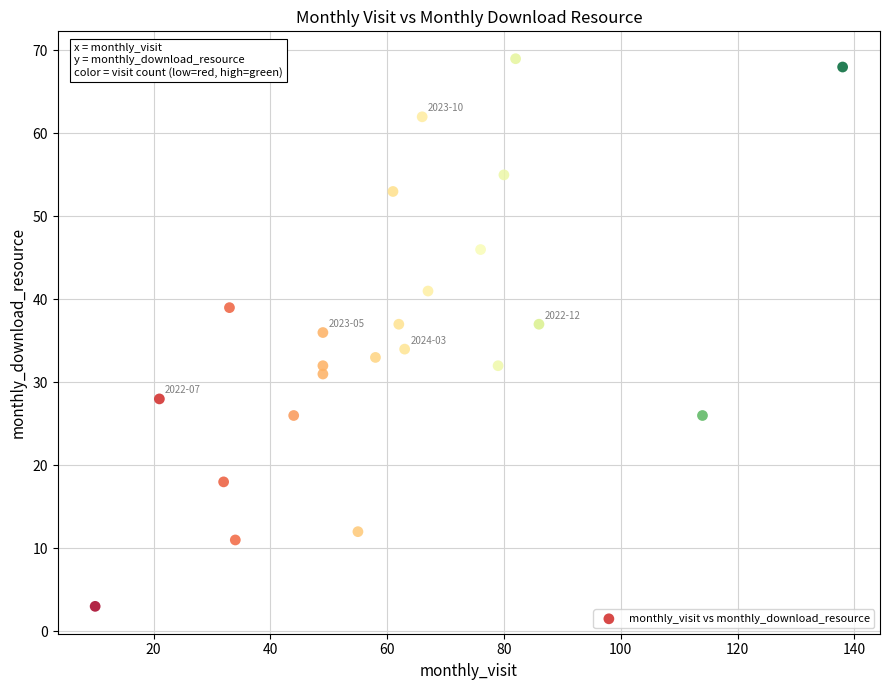

What is the range of Y values (max minus min)?

66